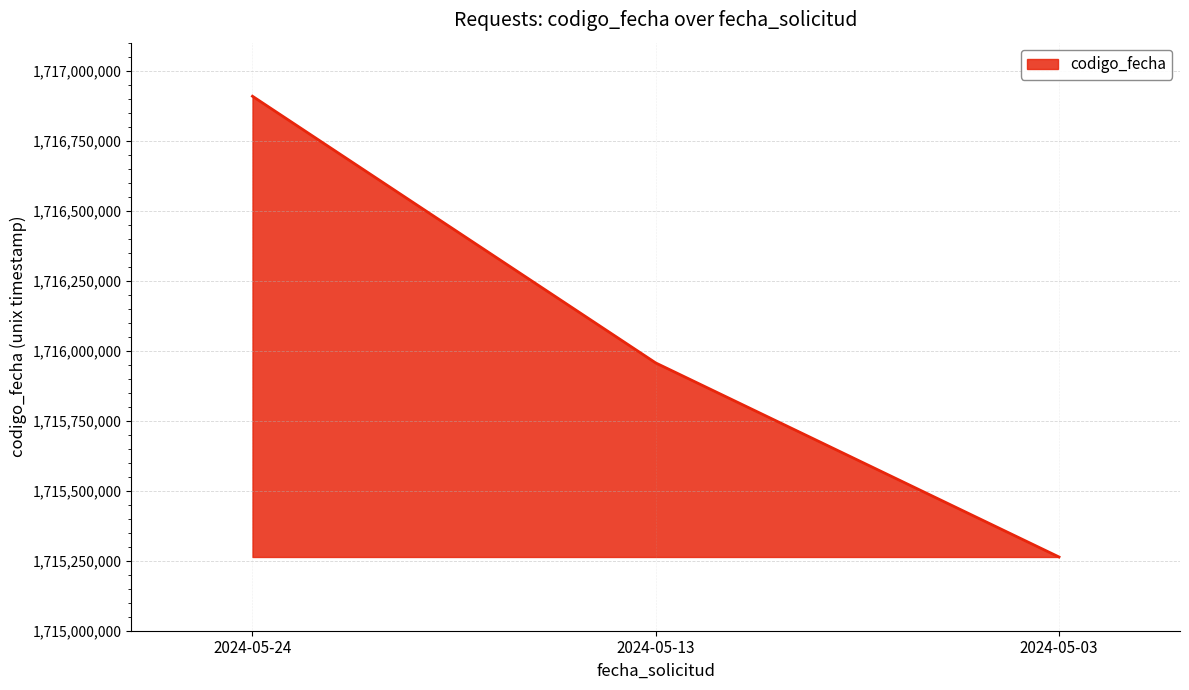

What is the difference between the maximum and minimum values?

1645366